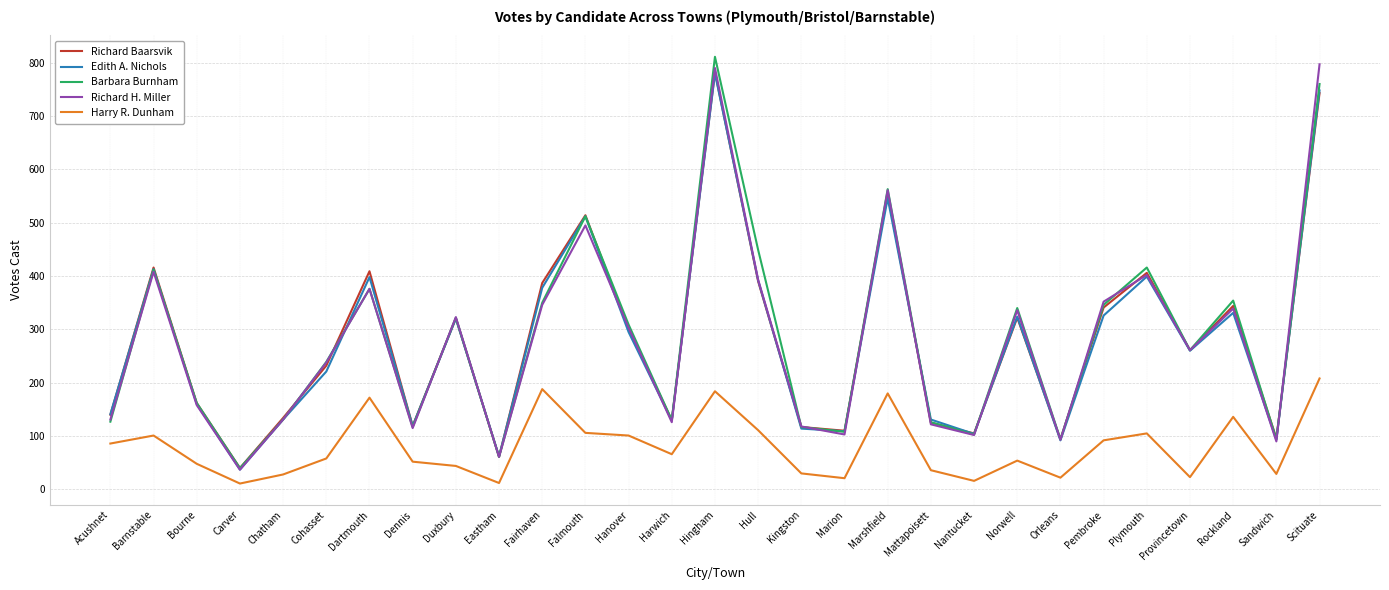

Is the value of Harry R. Dunham at Dennis greater than the value of Edith A. Nichols at Provincetown?

No